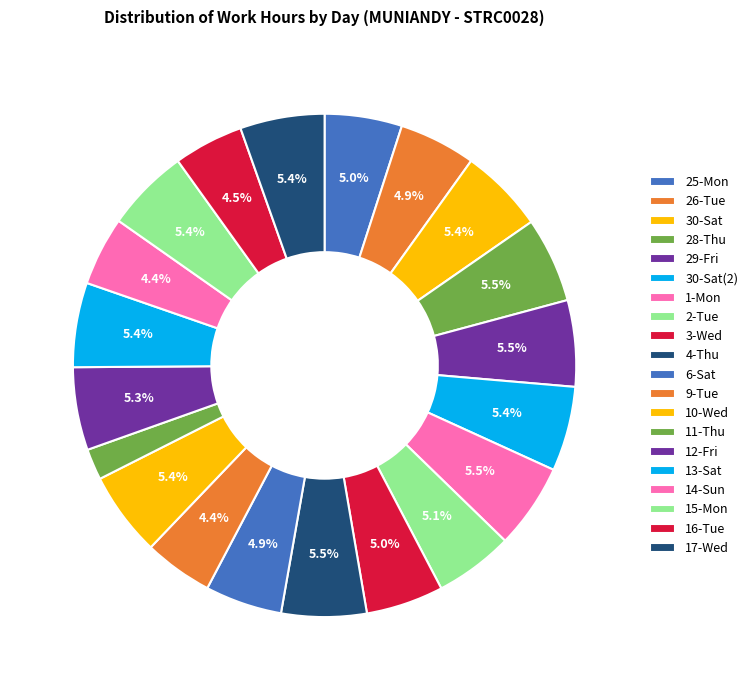

How many slices are in this pie chart?

20